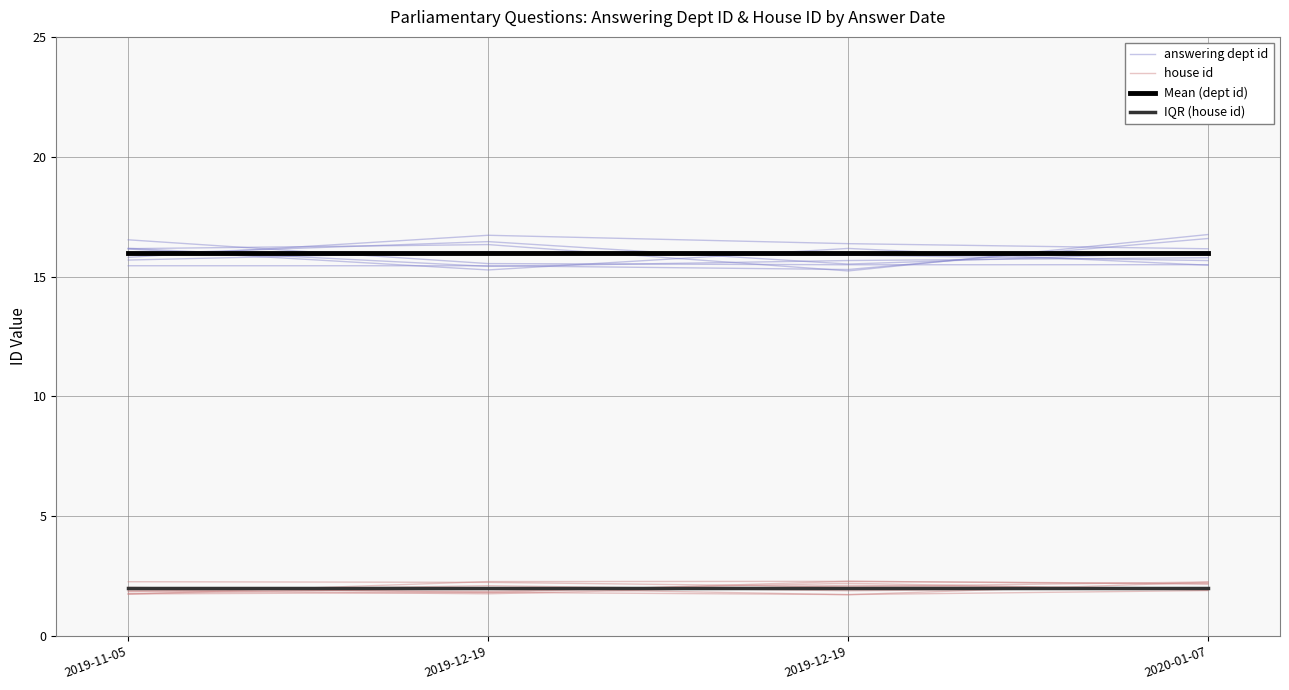

Rank the series at 2019-11-05 from highest to lowest value.

Mean (dept id), answering dept id, IQR (house id), house id